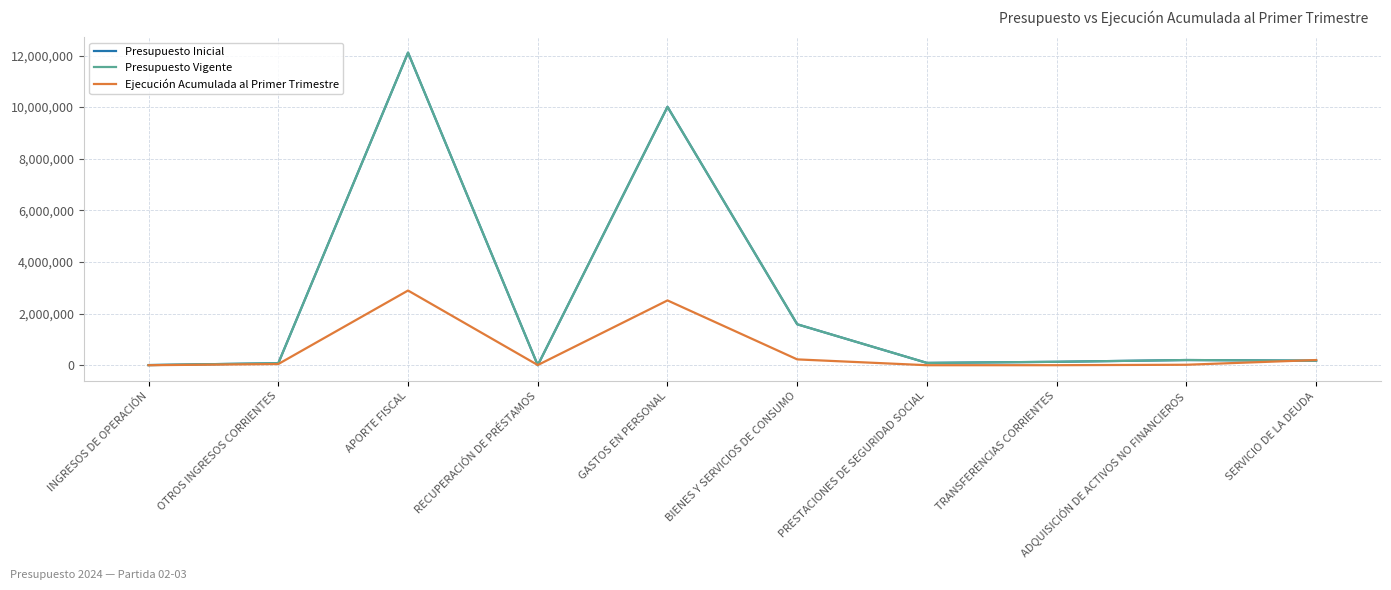

Does the chart have visible grid lines?

Yes